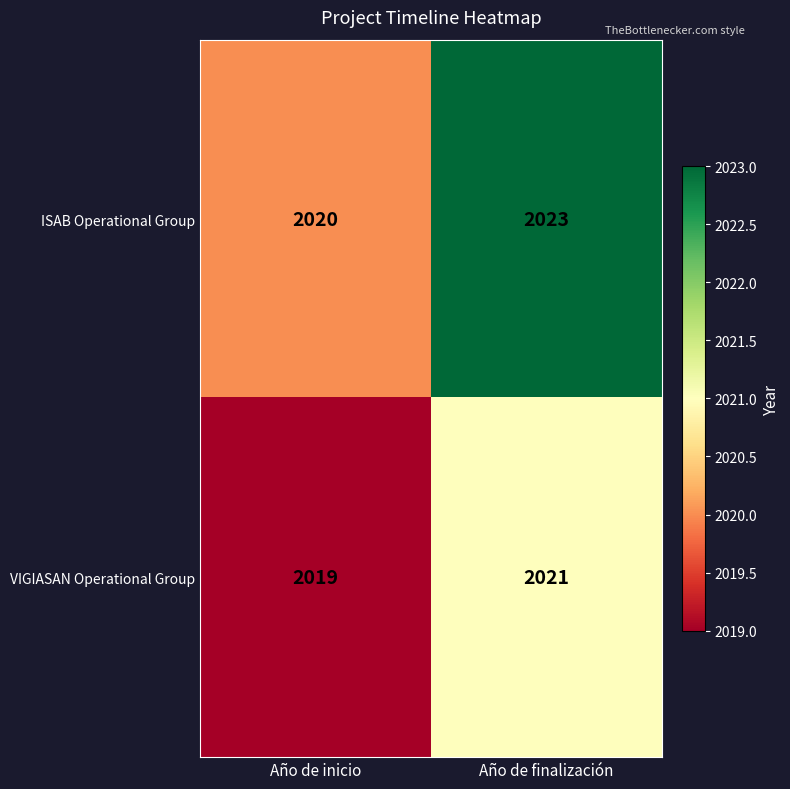

The value of VIGIASAN Operational Group at Año de finalización is 1348. True or false?

False